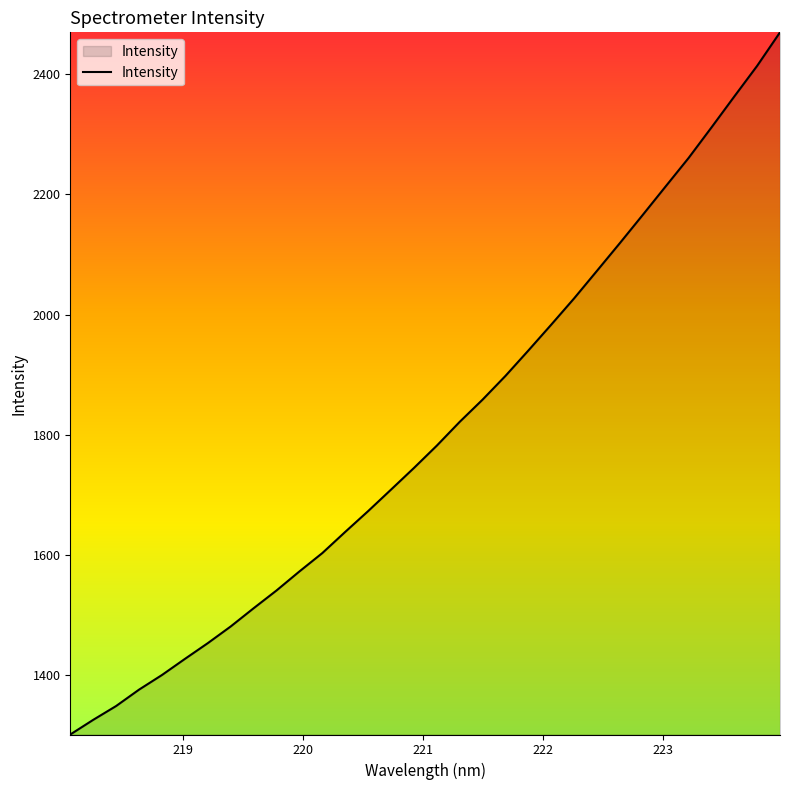

What is the average value?

1806.2